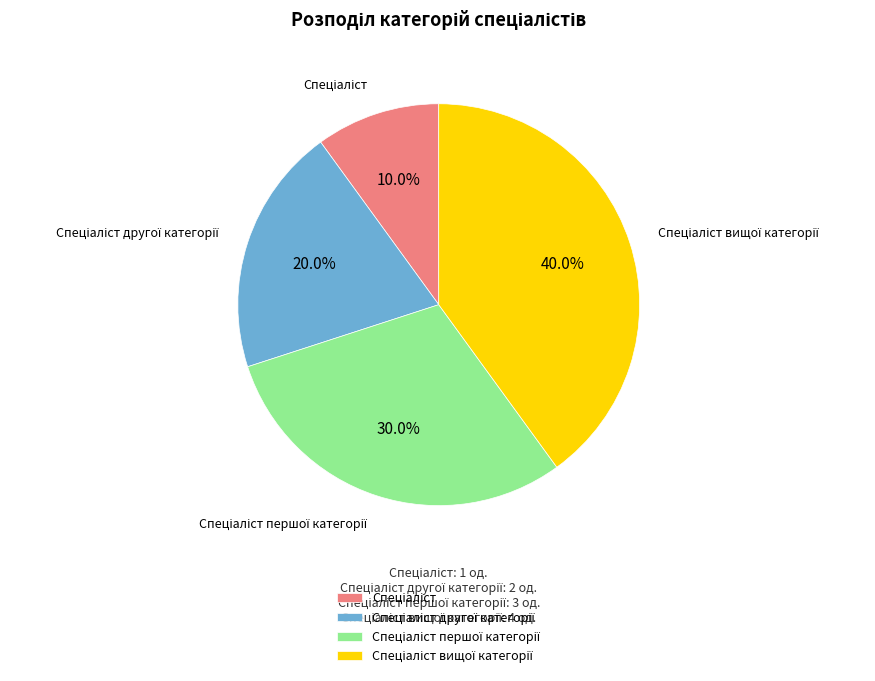

Does any single category account for the majority?

No